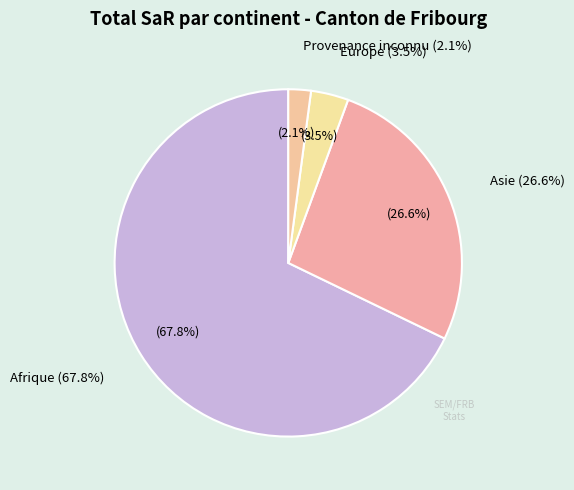

True or false: Europe accounts for 3% of the total.

True